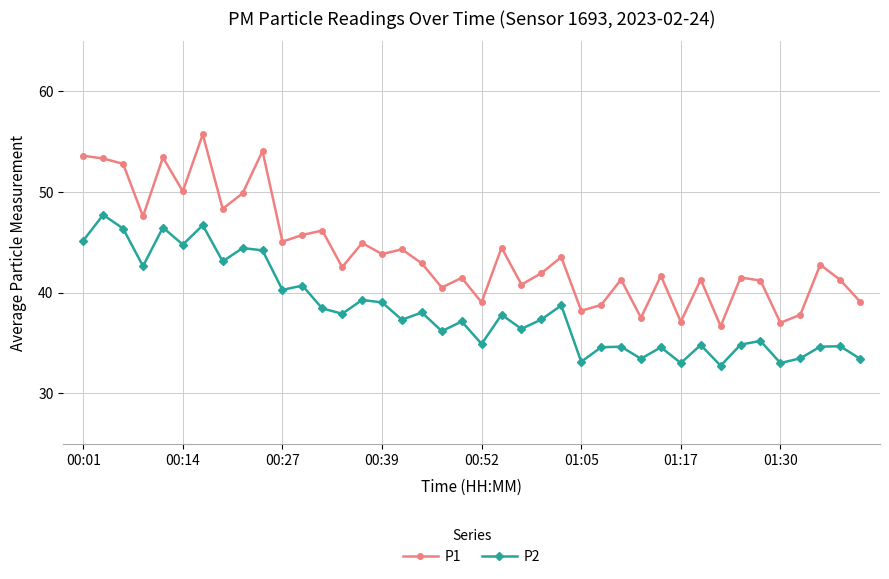

Rank the series by their average value, from highest to lowest.

P1, P2